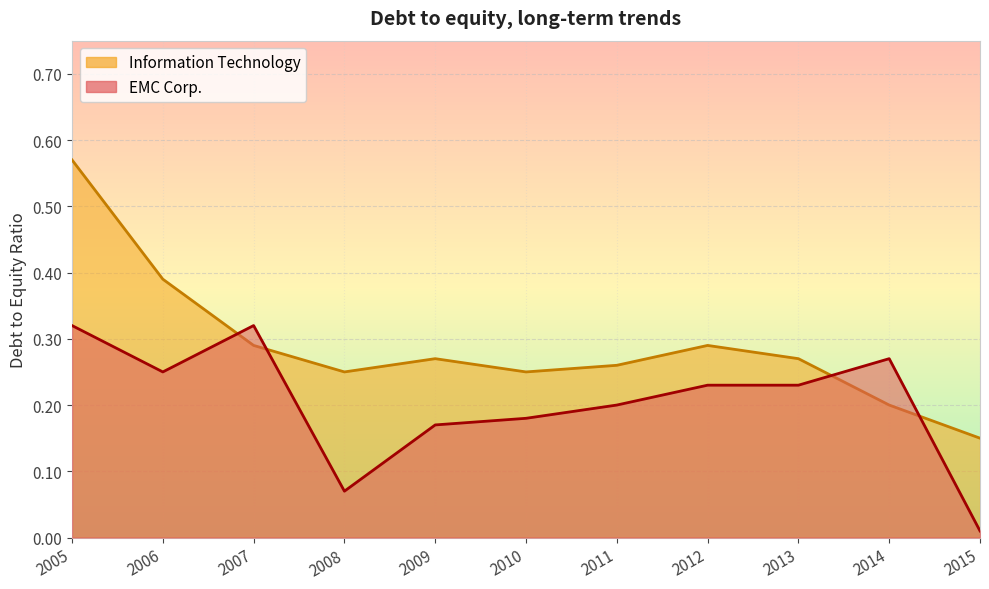

At 2011, list the series in order from smallest to largest.

EMC Corp., Information Technology